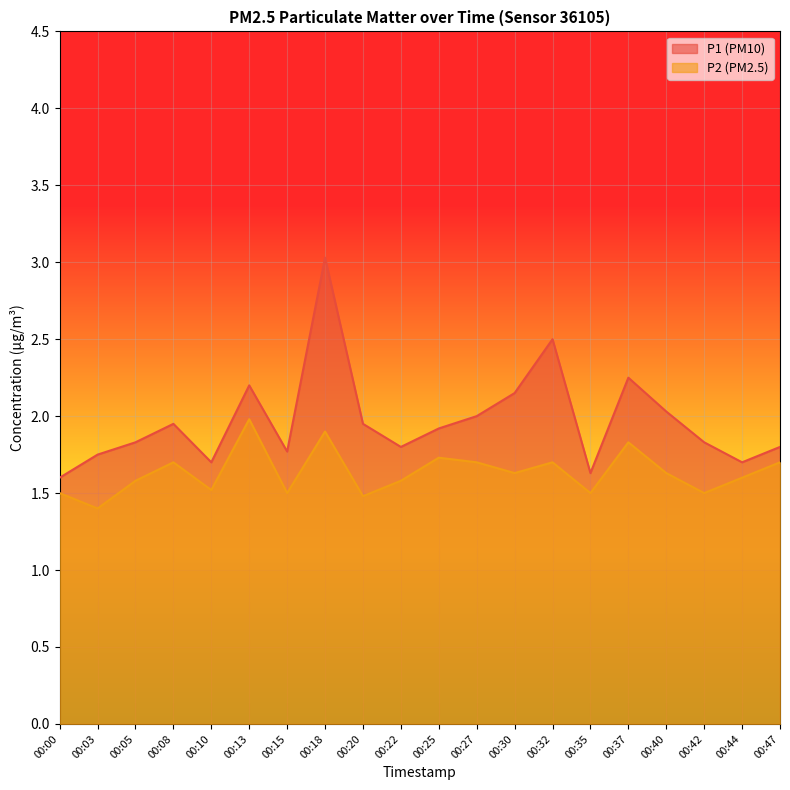

How many distinct data groups are displayed?

2